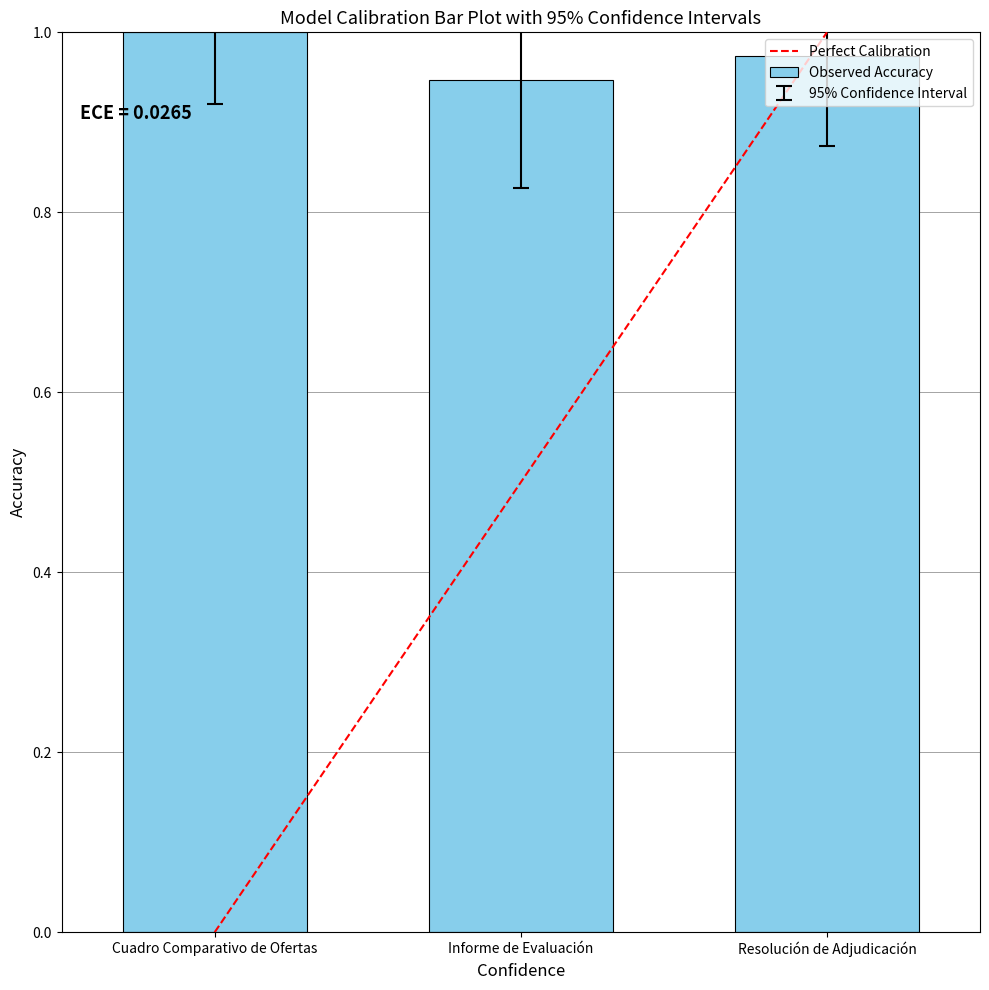

Where is the data nearest to the value 0?

Informe de Evaluación